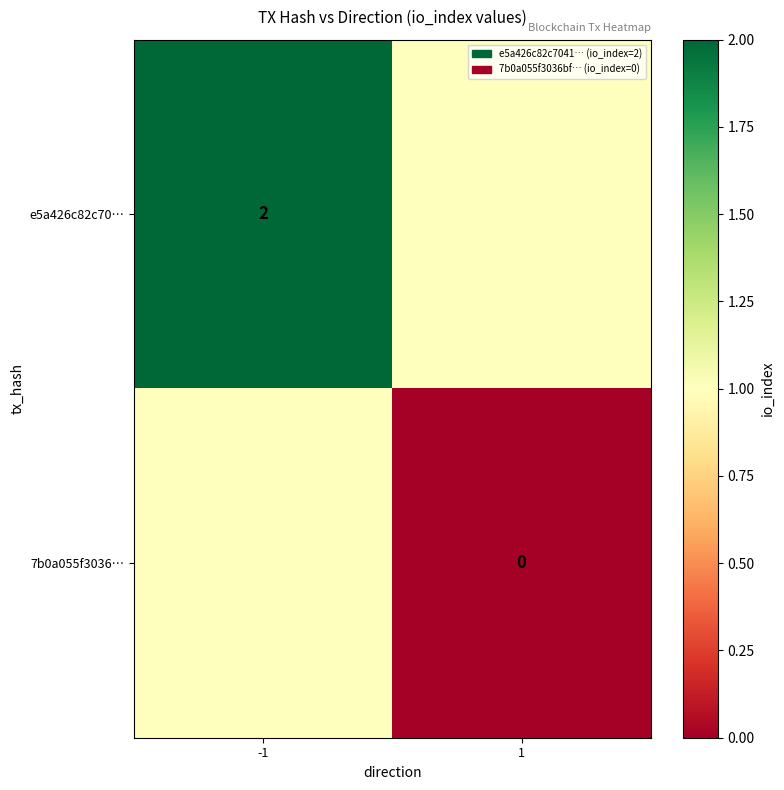

The e5a426c82c70… series shows 2 at -1. True or false?

True